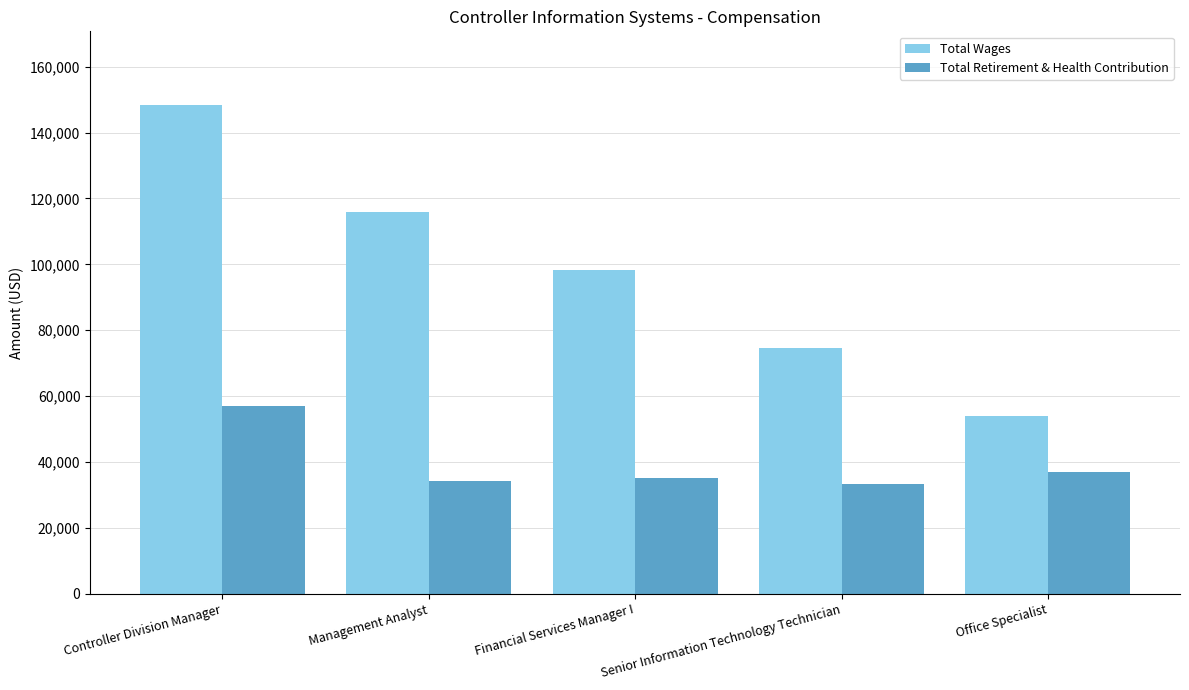

At Controller Division Manager, list the series in order from smallest to largest.

Total Retirement & Health Contribution, Total Wages